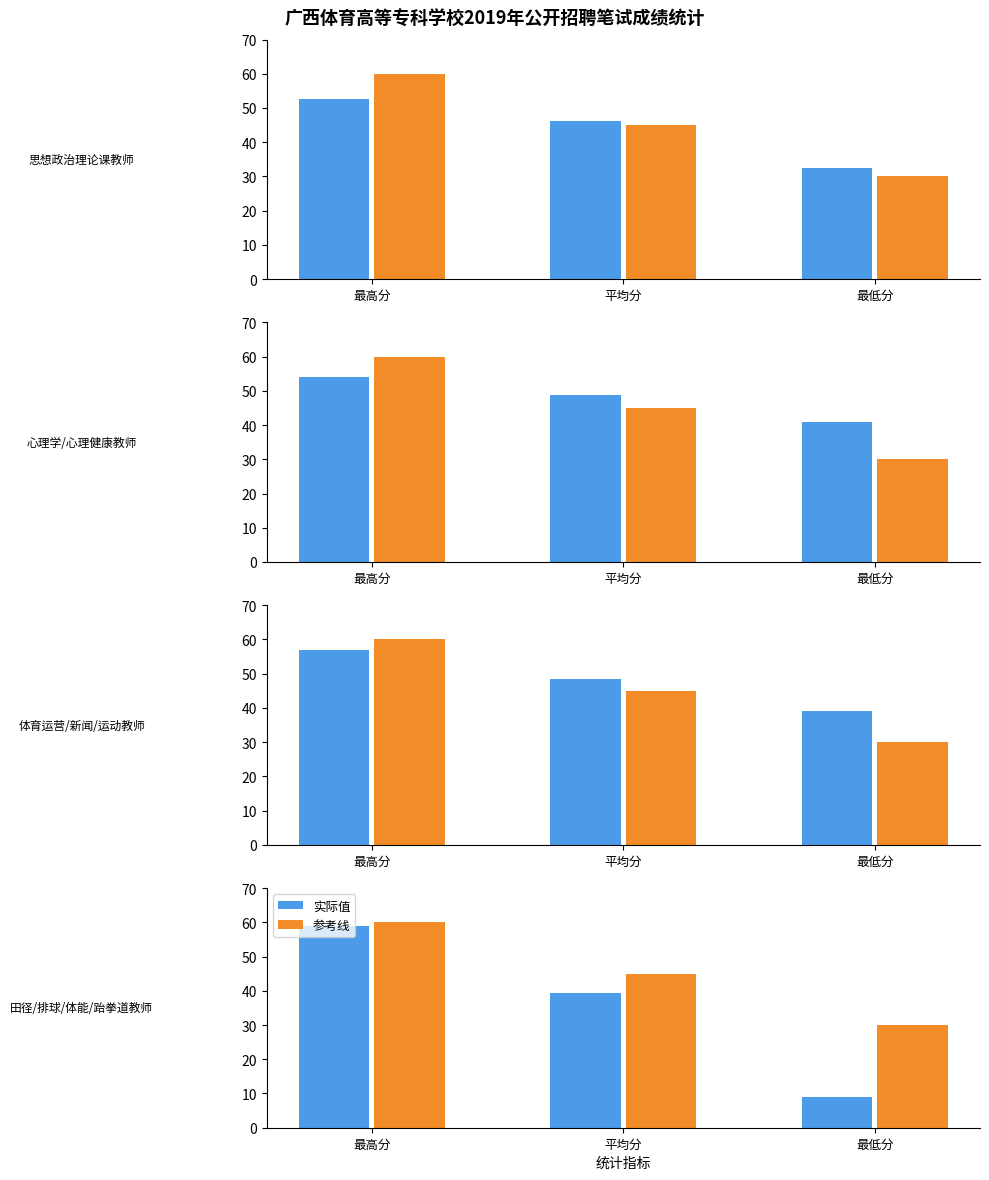

At which category is the sum across all series the highest?

最高分